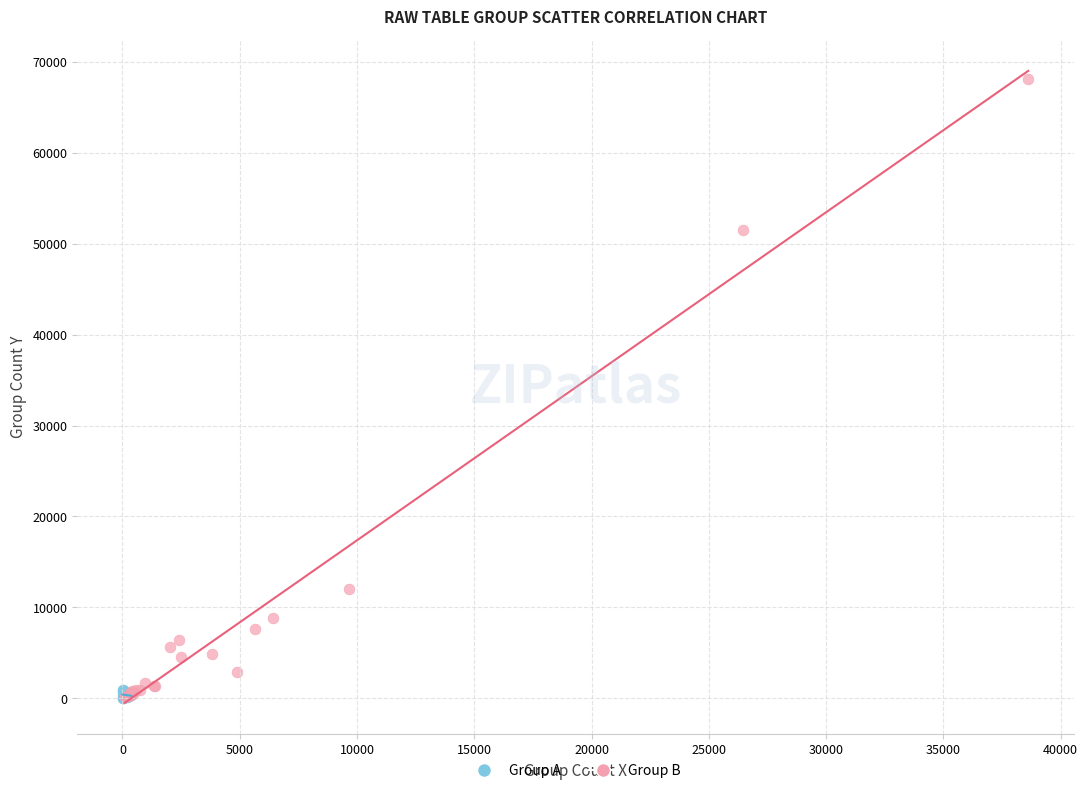

Which series reaches the maximum Y coordinate?

Group B